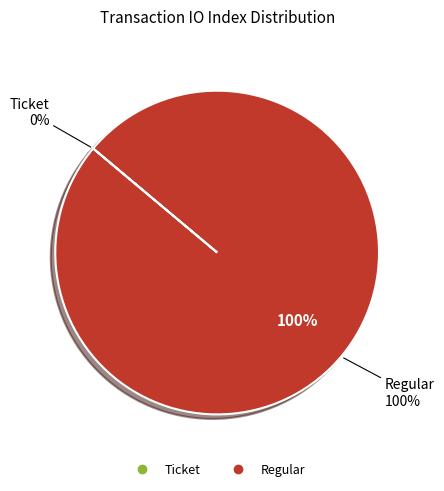

Between Regular and Ticket, which is larger?

Regular